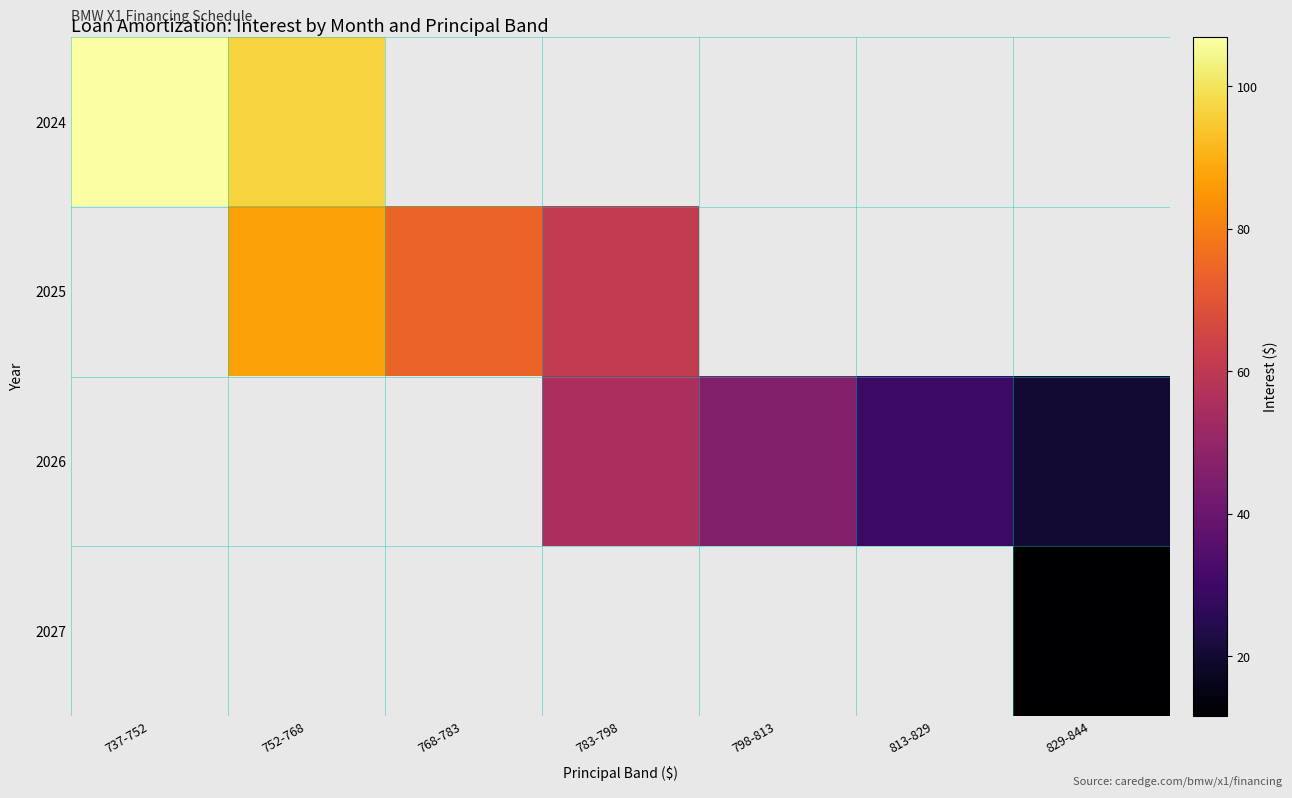

Rank the categories by 2024 value from highest to lowest.

737-752, 752-768, 768-783, 783-798, 798-813, 813-829, 829-844